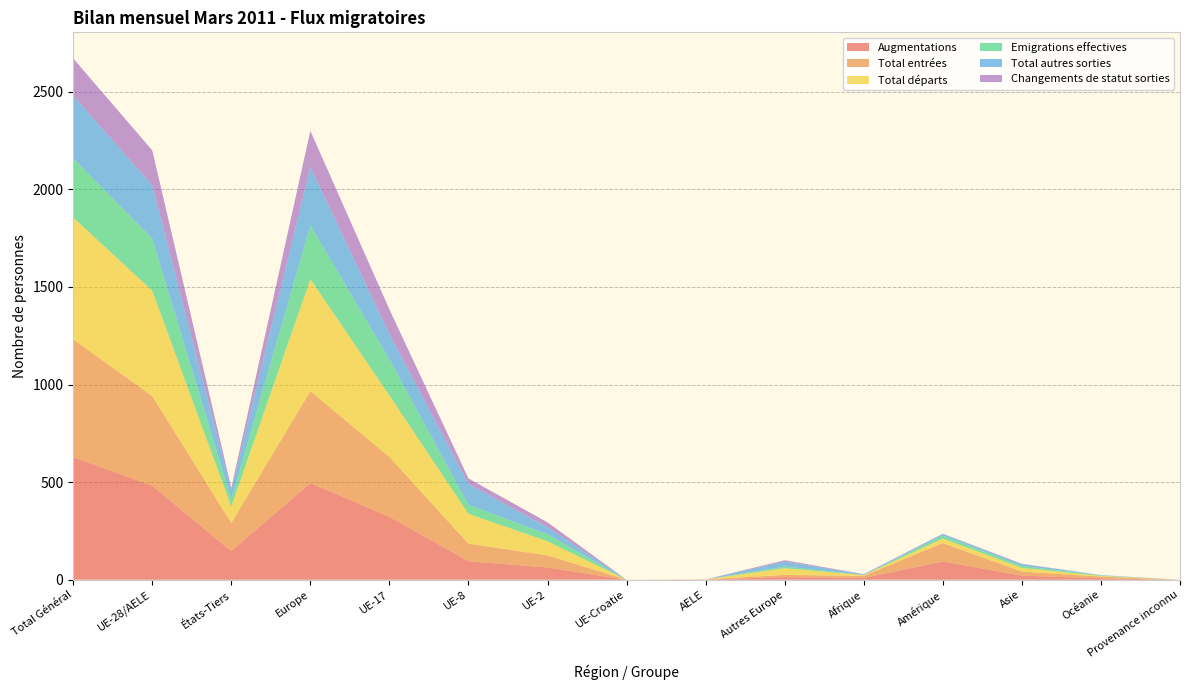

Reading right to left, what are all the values shown in this chart?

Augmentations: Provenance inconnu=0	Océanie=8	Asie=21	Amérique=94	Afrique=10	Autres Europe=14	AELE=1	UE-Croatie=0	UE-2=63	UE-8=95	UE-17=323	Europe=496	États-Tiers=147	UE-28/AELE=482	Total Général=629
Total entrées: Provenance inconnu=0	Océanie=8	Asie=21	Amérique=94	Afrique=10	Autres Europe=11	AELE=1	UE-Croatie=0	UE-2=62	UE-8=90	UE-17=306	Europe=470	États-Tiers=144	UE-28/AELE=459	Total Général=603
Total départs: Provenance inconnu=0	Océanie=4	Asie=19	Amérique=23	Afrique=4	Autres Europe=34	AELE=0	UE-Croatie=0	UE-2=72	UE-8=153	UE-17=315	Europe=574	États-Tiers=84	UE-28/AELE=540	Total Général=624
Emigrations effectives: Provenance inconnu=0	Océanie=2	Asie=10	Amérique=15	Afrique=1	Autres Europe=9	AELE=0	UE-Croatie=0	UE-2=36	UE-8=46	UE-17=185	Europe=276	États-Tiers=37	UE-28/AELE=267	Total Général=304
Total autres sorties: Provenance inconnu=0	Océanie=2	Asie=9	Amérique=8	Afrique=3	Autres Europe=25	AELE=0	UE-Croatie=0	UE-2=36	UE-8=107	UE-17=130	Europe=298	États-Tiers=47	UE-28/AELE=273	Total Général=320
Changements de statut sorties: Provenance inconnu=0	Océanie=0	Asie=2	Amérique=2	Afrique=1	Autres Europe=7	AELE=0	UE-Croatie=0	UE-2=25	UE-8=28	UE-17=126	Europe=186	États-Tiers=12	UE-28/AELE=179	Total Général=191